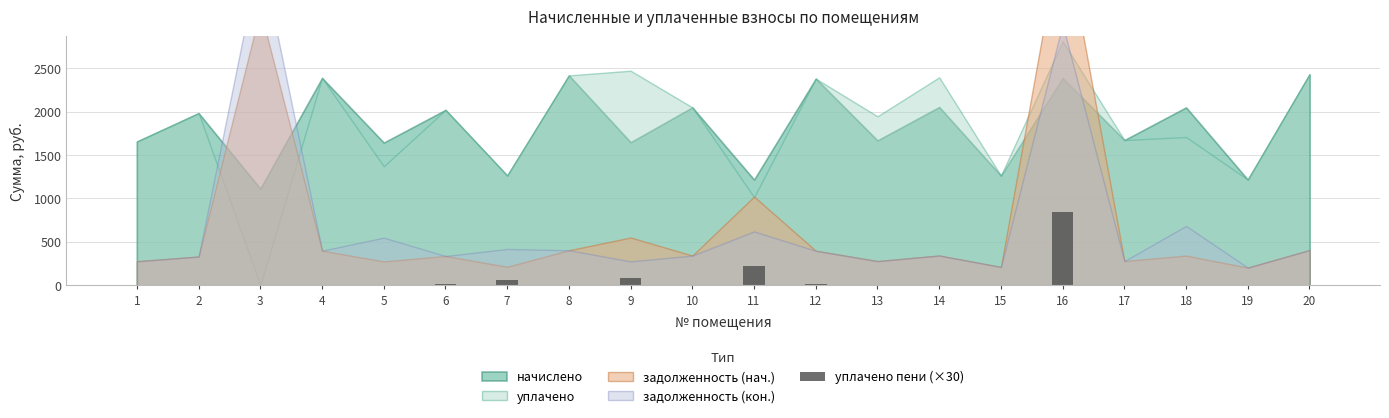

What is the sum of all values?

1236.6